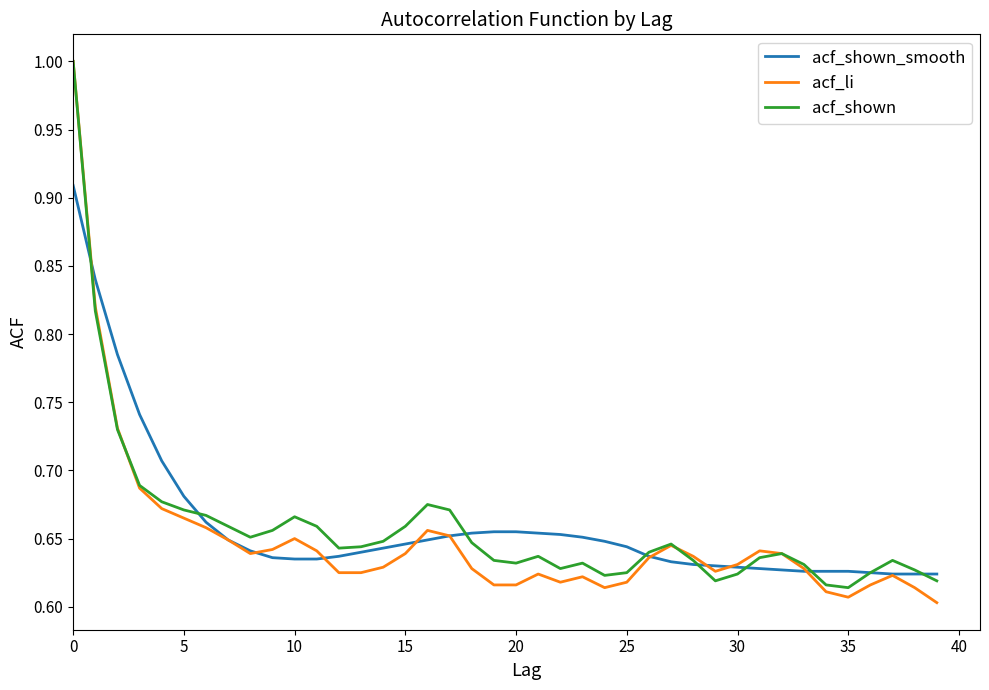

How many acf_li values are between 0 and 1?

40